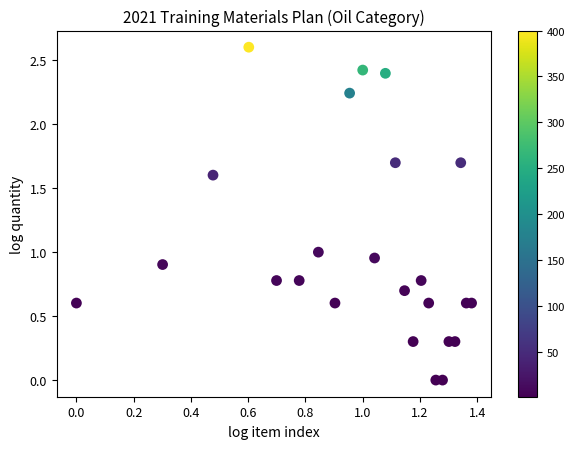

What is the range of X values (max minus min)?

1.4